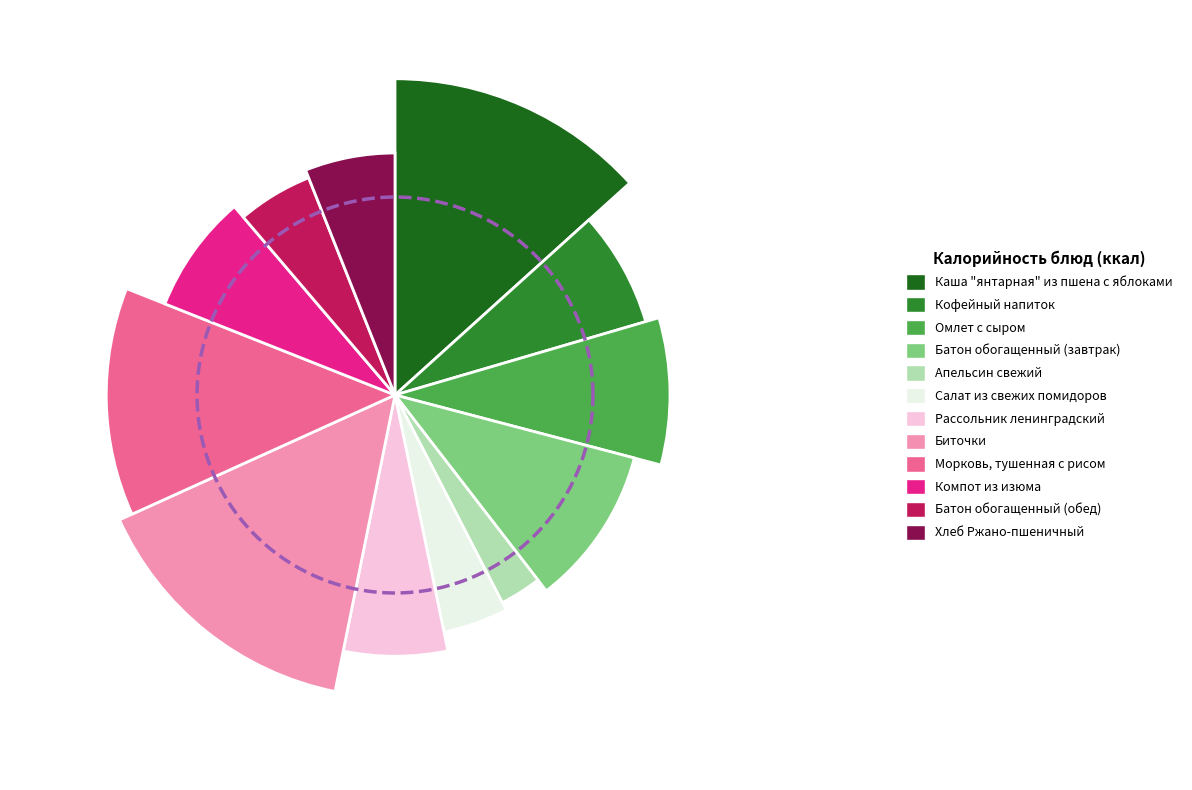

What percentage is NOT represented by Биточки?

84.9%